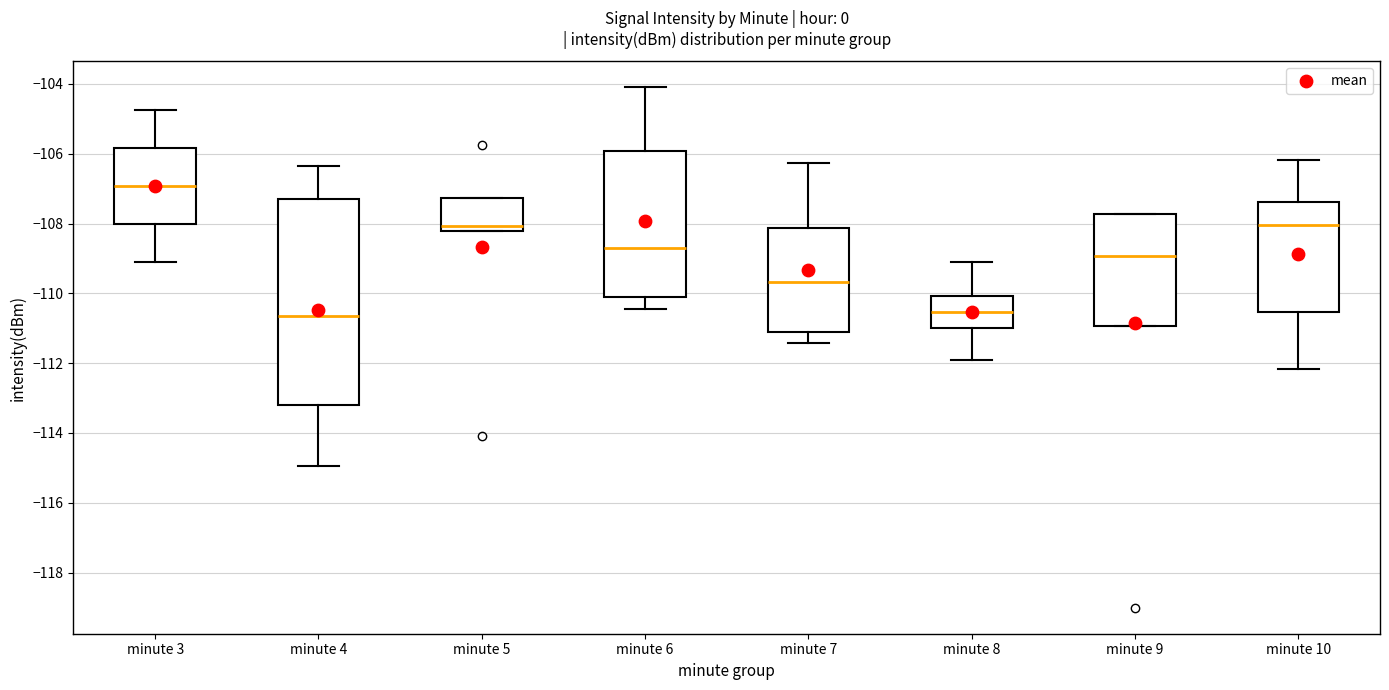

Which box is the tallest, from its lower edge to its upper edge?

minute 4